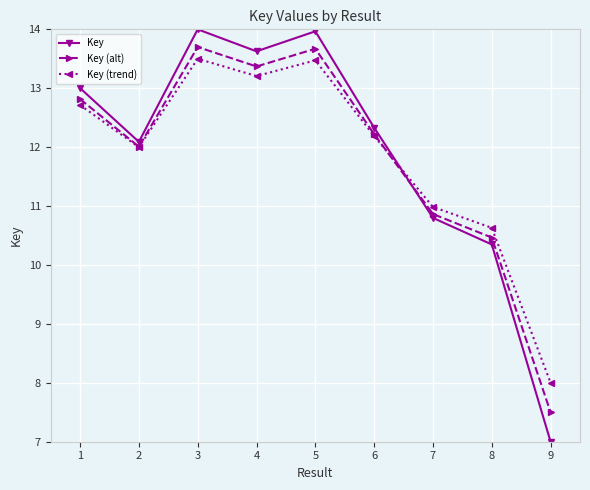

Which label corresponds to the smallest value in the chart?

9